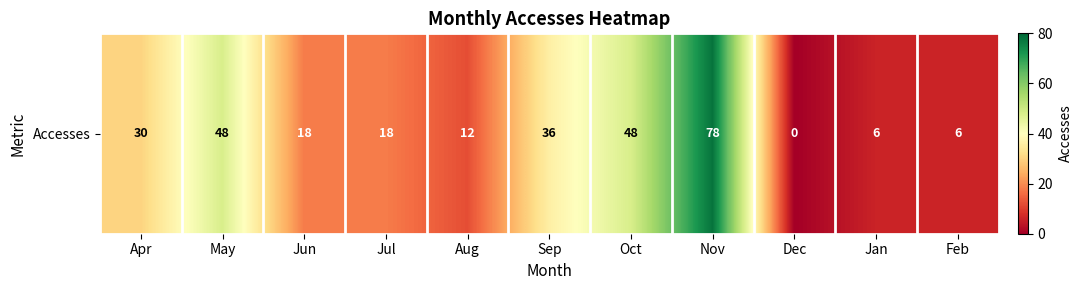

How many values are above zero?

10